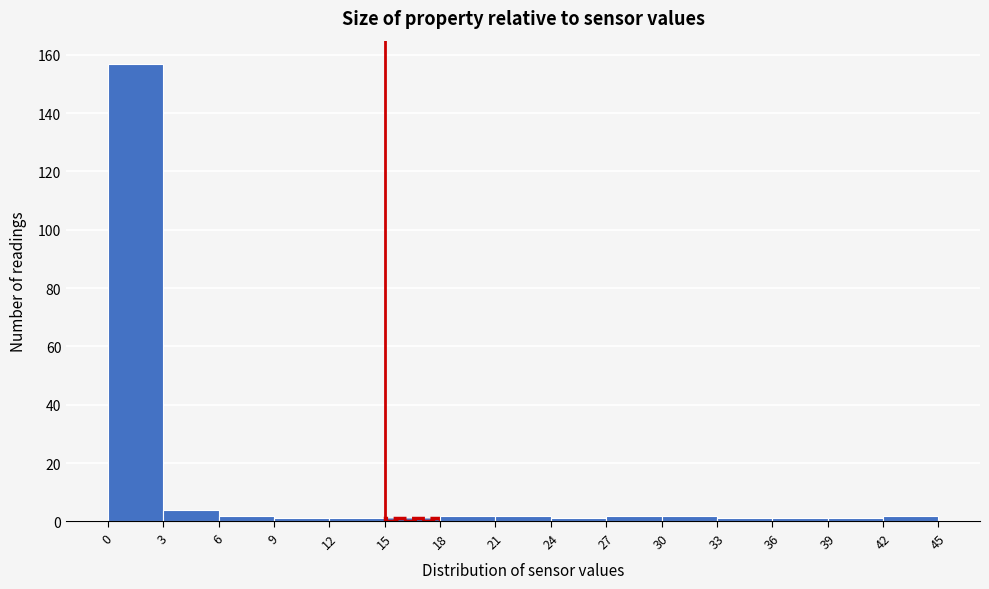

Reading left to right, transcribe this chart: for each bar, give the range it covers on the x-axis and its height. The values are not printed on the chart, so give them approximately, as read against the axis.

0 to 3: 158
3 to 6: 4
6 to 9: 2
9 to 12: under 2
12 to 15: under 2
15 to 18: under 2
18 to 21: 2
21 to 24: 2
24 to 27: under 2
27 to 30: 2
30 to 33: 2
33 to 36: under 2
36 to 39: under 2
39 to 42: under 2
42 to 45: 2